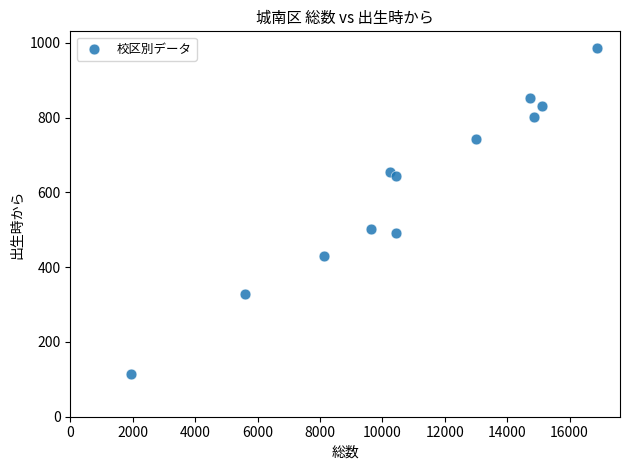

What is the range of X values (max minus min)?

14911